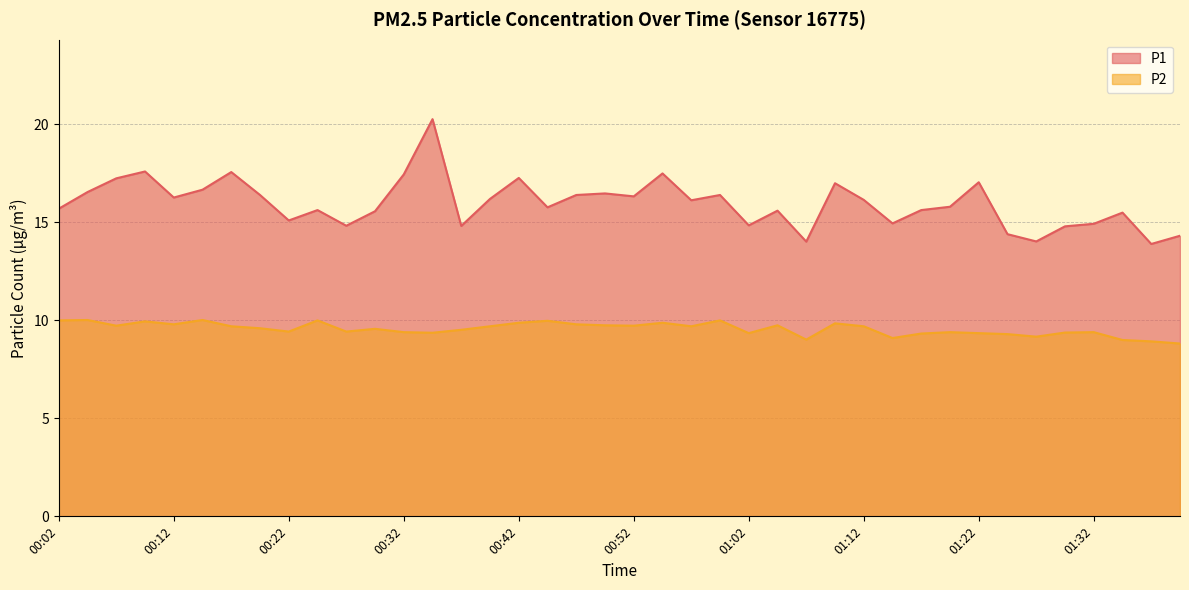

What is the greatest value displayed?

20.3